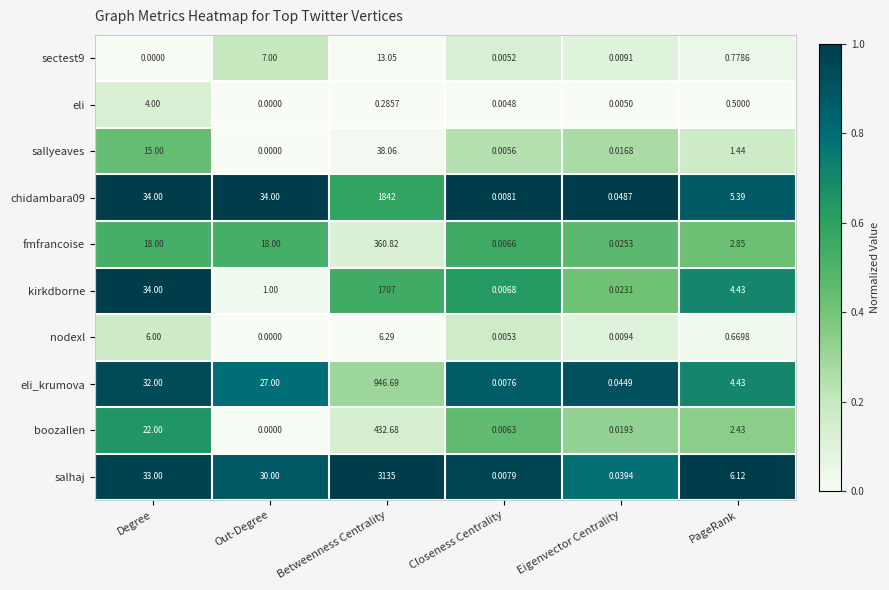

Which series changed the most between Degree and Out-Degree?

kirkdborne